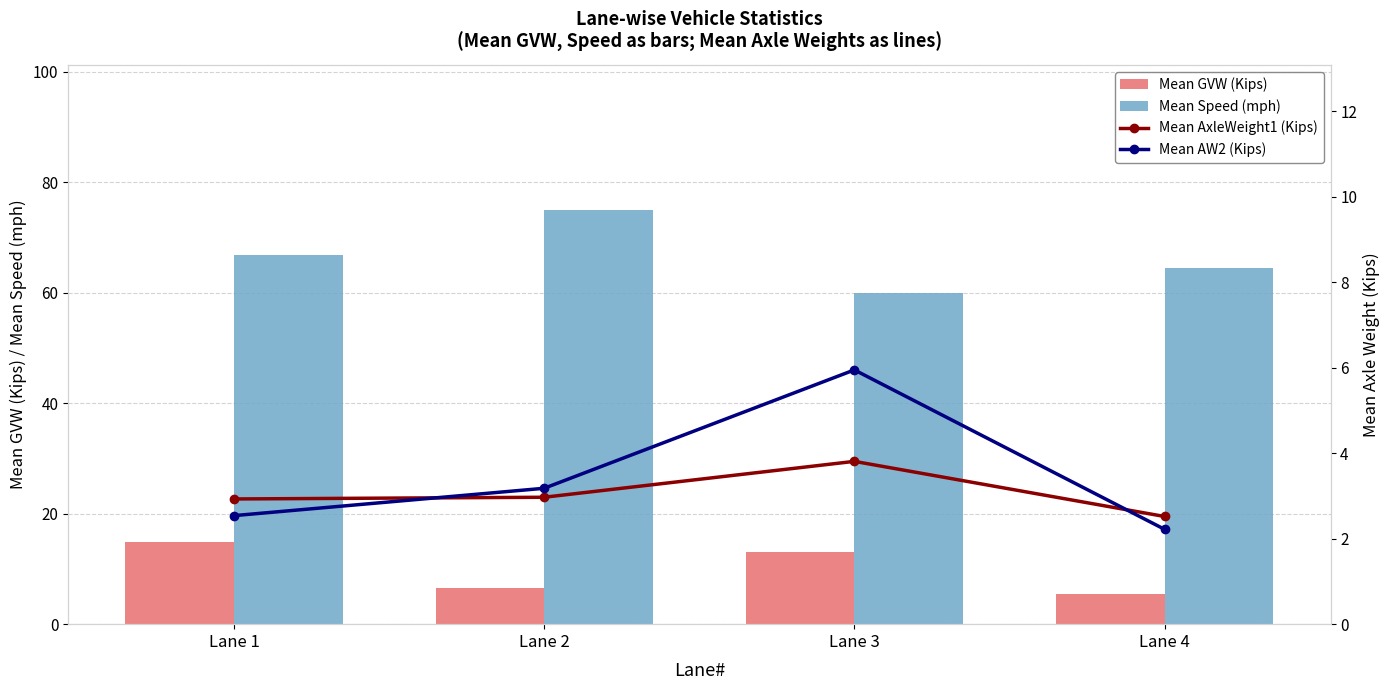

At which category does the chart reach its minimum across all series?

Lane 4